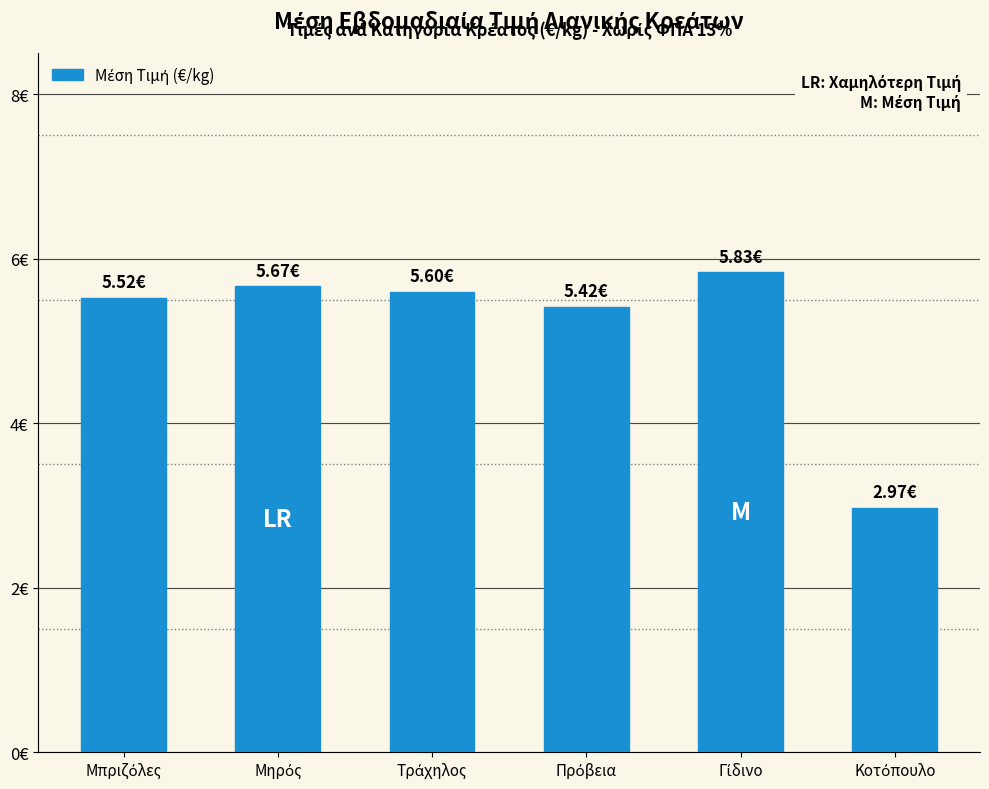

Which category has the lowest value across all series?

Κοτόπουλο